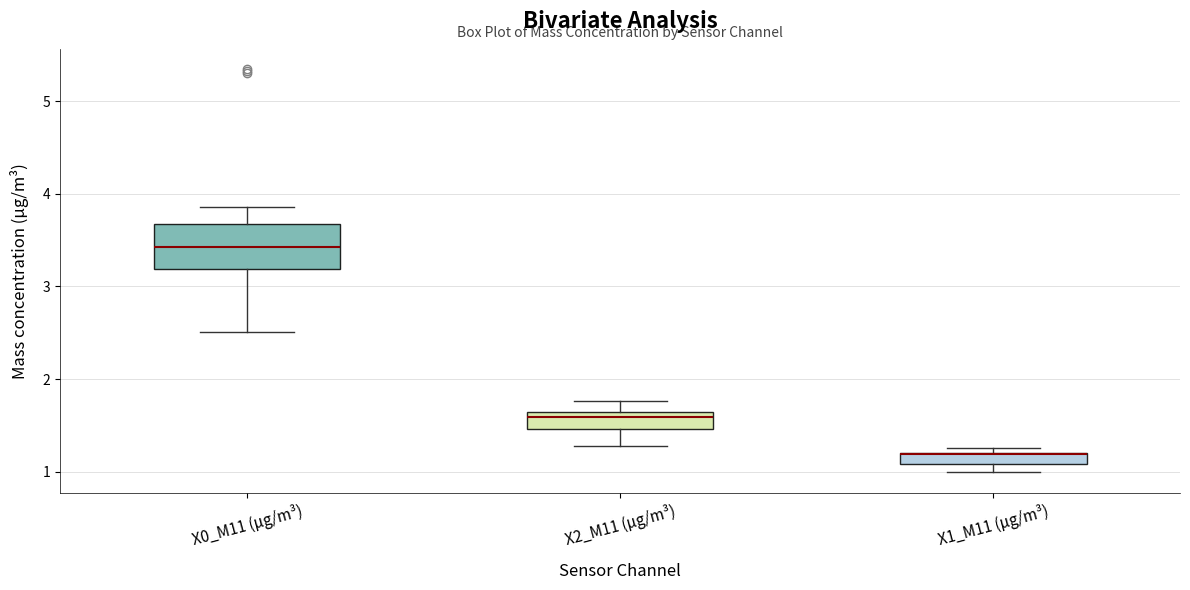

Where does the lower whisker of the box for X0_M11 (μg/m³) end on the y-axis? The values are not printed on the chart, so give them approximately, as read against the axis.

2.5